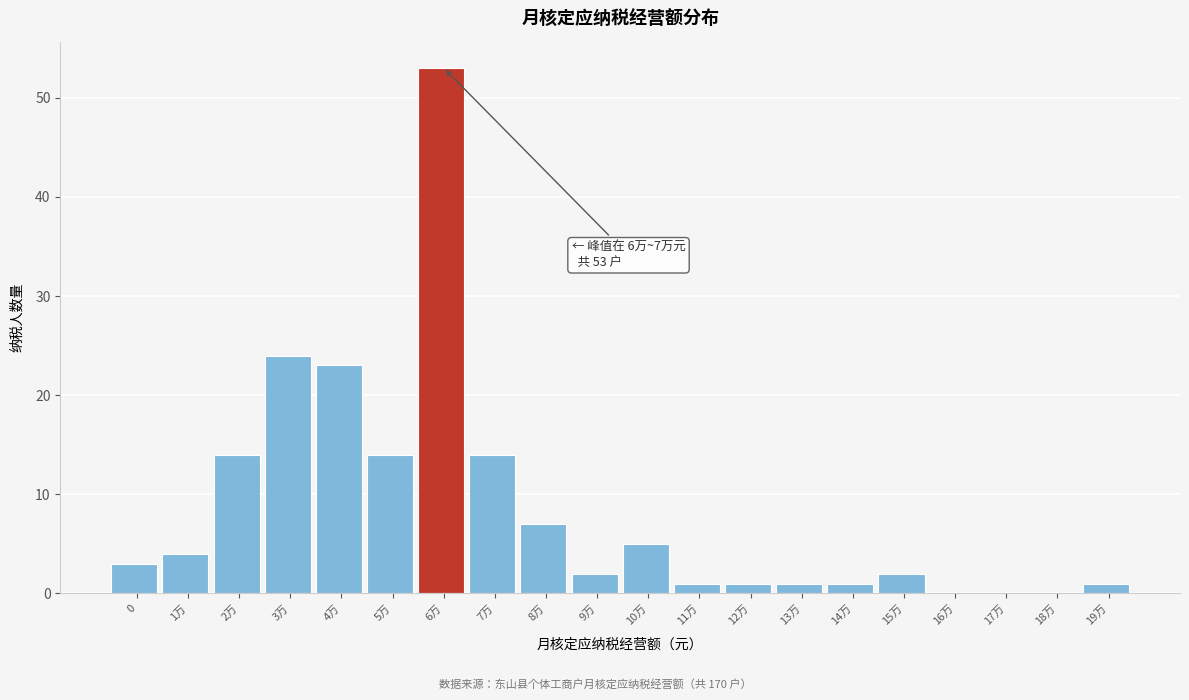

Reading left to right, what are all the values shown in this chart?

0=3	1万=4	2万=14	3万=24	4万=23	5万=14	6万=53	7万=14	8万=7	9万=2	10万=5	11万=1	12万=1	13万=1	14万=1	15万=2	16万=0	17万=0	18万=0	19万=1